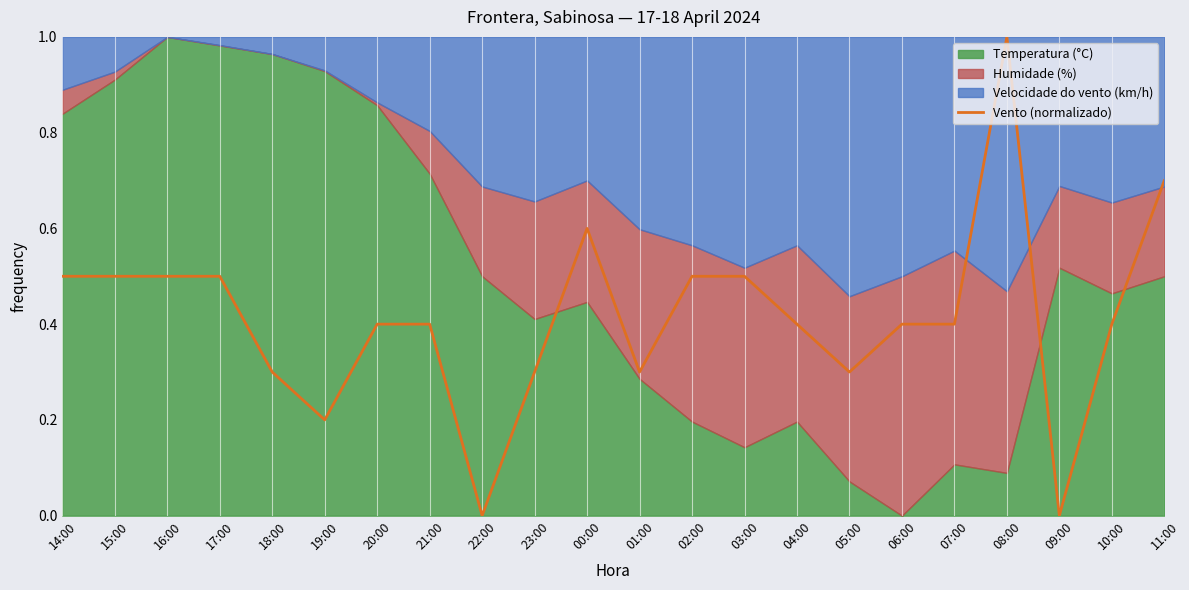

How many lines are shown in the chart?

1